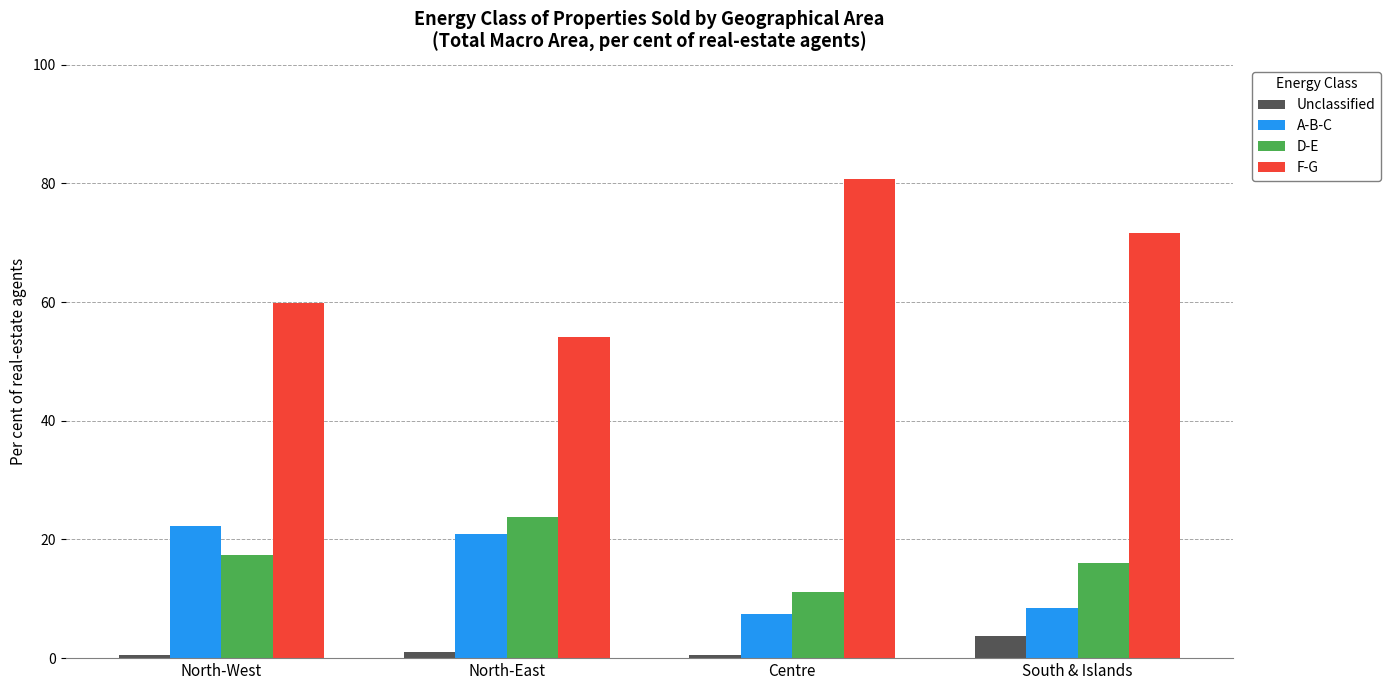

Reading right to left, extract all data points from this chart.

Unclassified: 3.7	0.6	1.1	0.6
A-B-C: 8.4	7.5	20.9	22.2
D-E: 16.1	11.1	23.8	17.4
F-G: 71.7	80.7	54.2	59.8